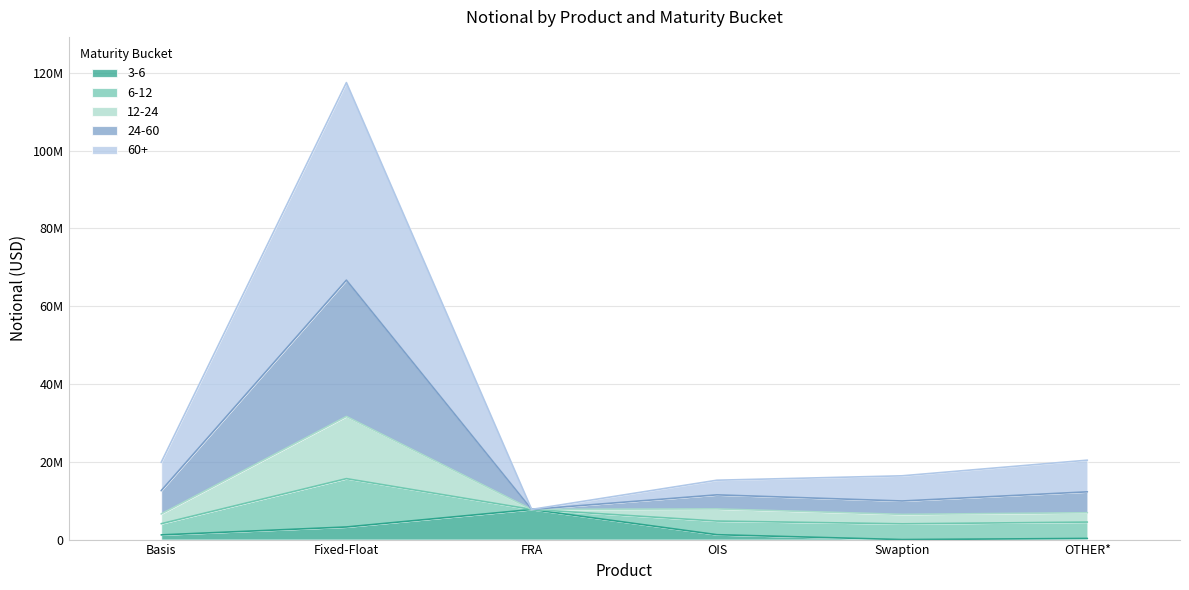

True or false: 3-6 has a value of 5059331 at FRA.

False